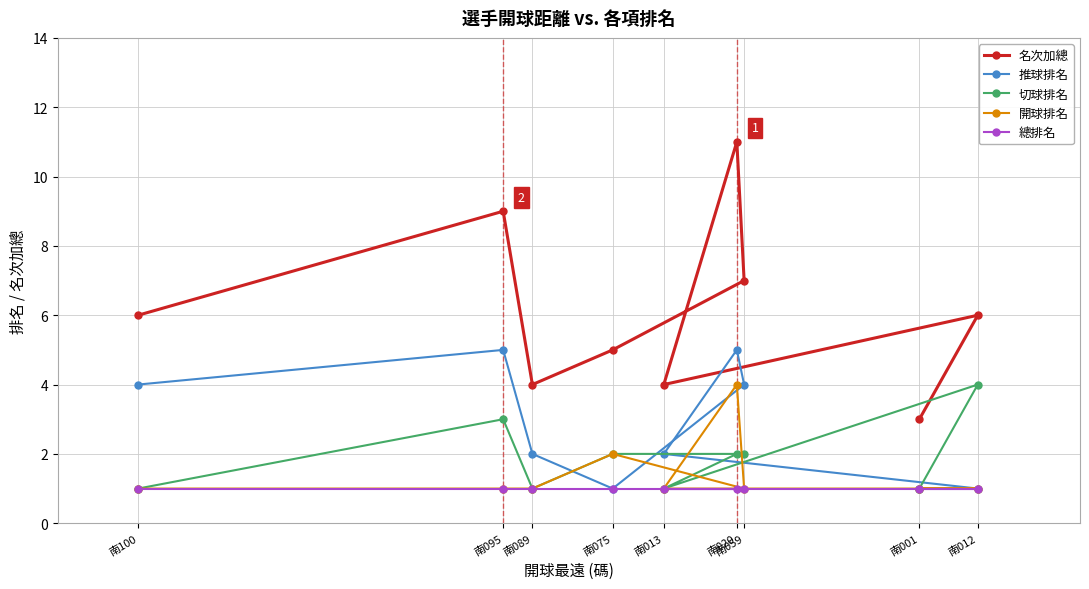

True or false: 名次加總 has a value of 9 at 南012.

False